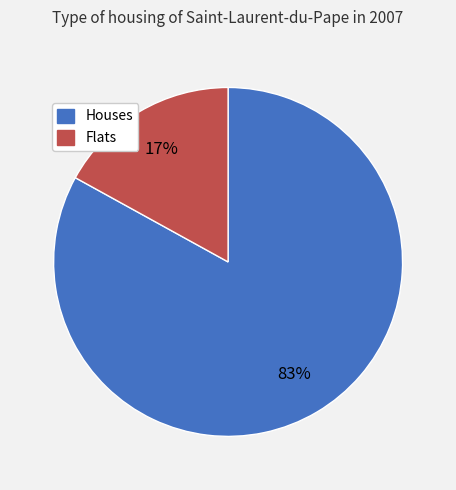

To the nearest percent, what is the difference between the largest and smallest slice percentages?

66%